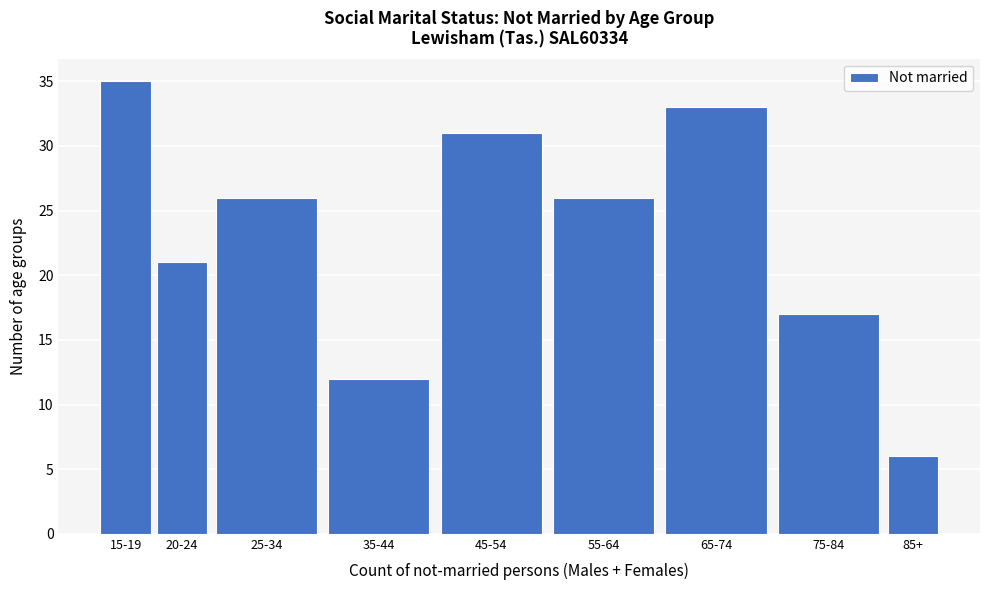

Reading left to right, transcribe all the data shown in this chart.

15-19=35	20-24=21	25-34=26	35-44=12	45-54=31	55-64=26	65-74=33	75-84=17	85+=6